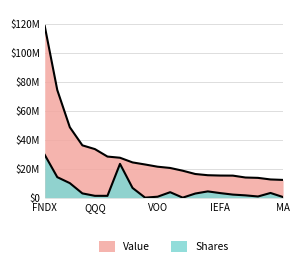

Between AAPL and AMZN, which series saw the biggest shift?

Value